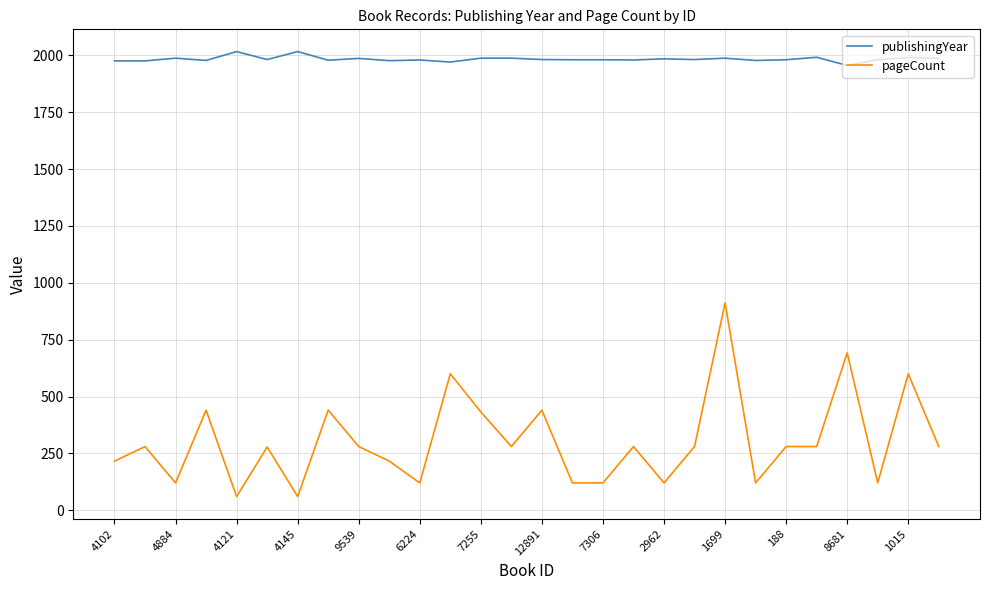

Which series has the widest spread of values?

pageCount